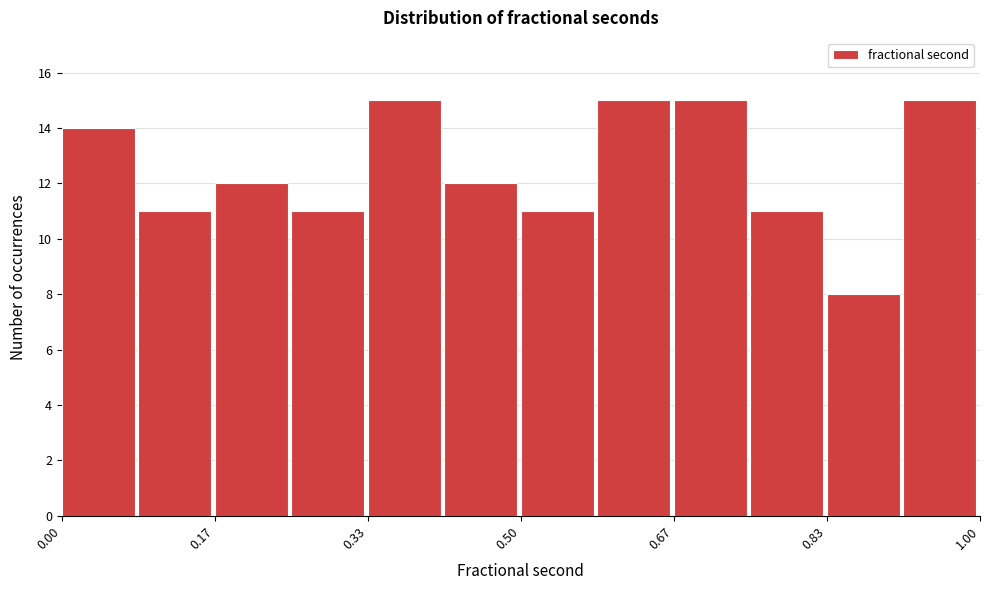

Reading left to right, list every bar in this chart as the range it spans on the x-axis followed by its height. Neither the bar edges nor the heights are printed on the chart, so give them approximately, as read against the axes.

0.00 to 0.08: 14
0.08 to 0.16: 11
0.16 to 0.26: 12
0.26 to 0.34: 11
0.34 to 0.42: 15
0.42 to 0.50: 12
0.50 to 0.58: 11
0.58 to 0.66: 15
0.66 to 0.76: 15
0.76 to 0.84: 11
0.84 to 0.92: 8
0.92 to 1.00: 15